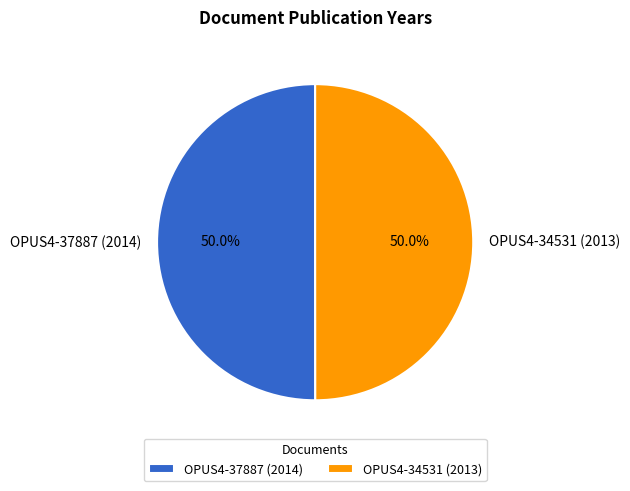

Approximately how many times larger is the value at OPUS4-34531 (2013) compared to OPUS4-37887 (2014)?

1.0